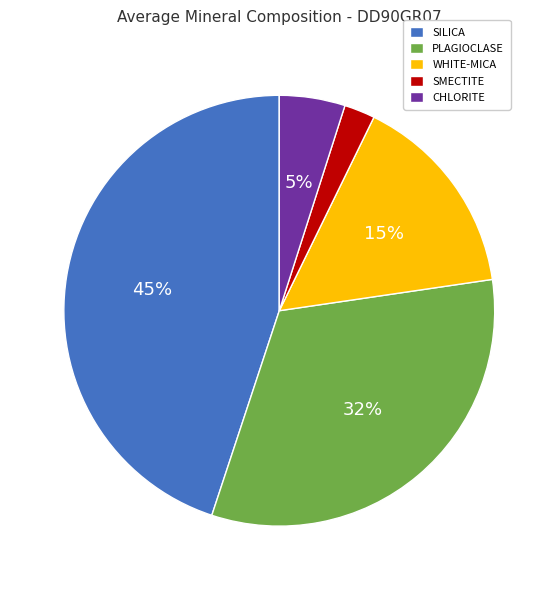

Is there a majority slice in this chart?

No